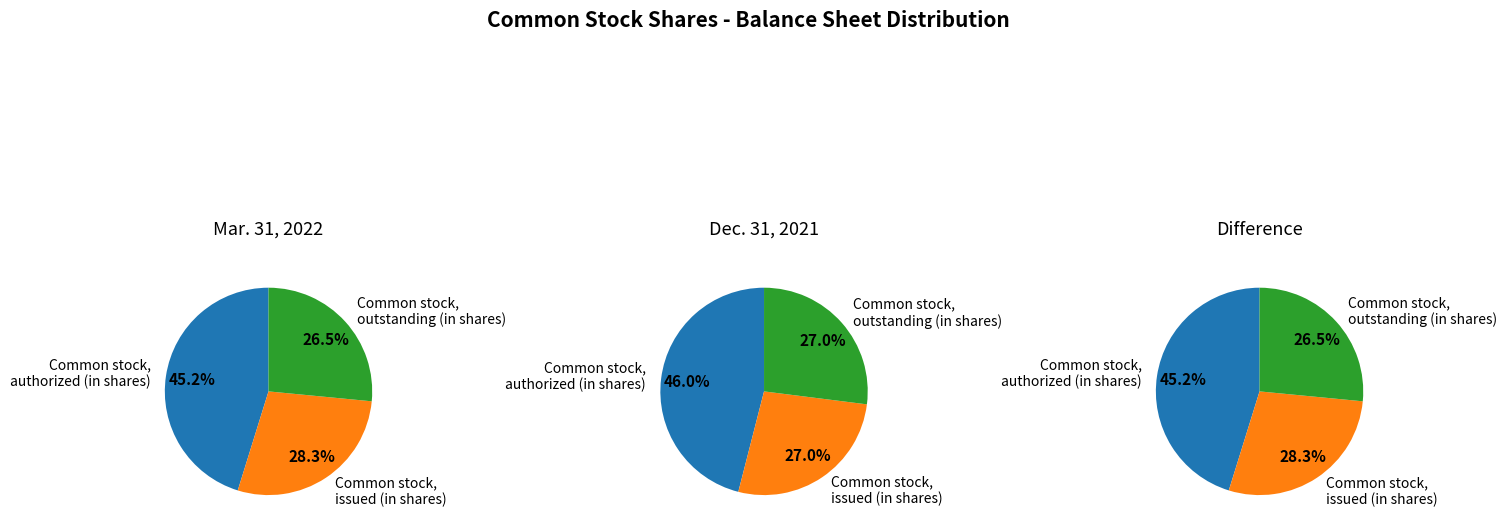

What is the largest slice in the pie chart?

Common stock, authorized (in shares)